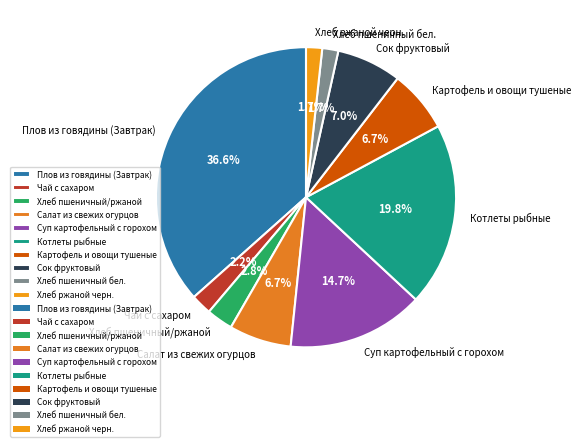

Is there any slice that represents more than half of the pie?

No